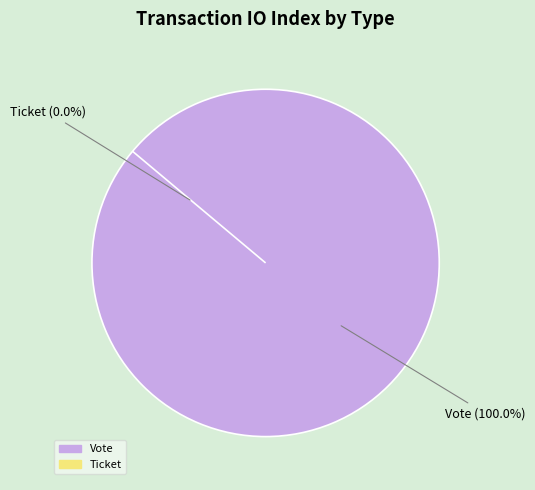

Is it true that Vote is 93% of the pie?

False